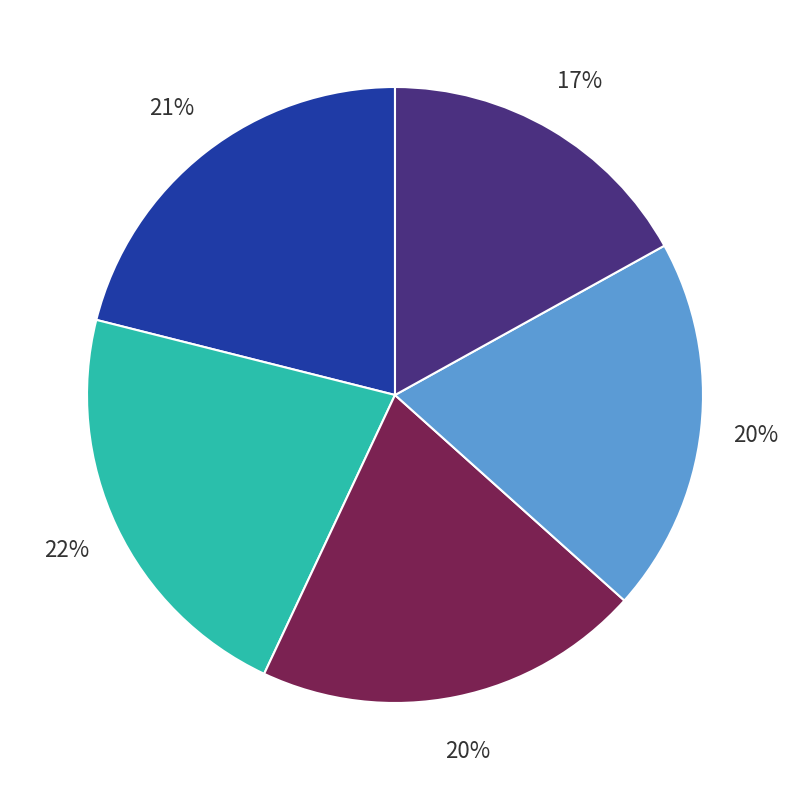

Is there any slice that represents more than half of the pie?

No